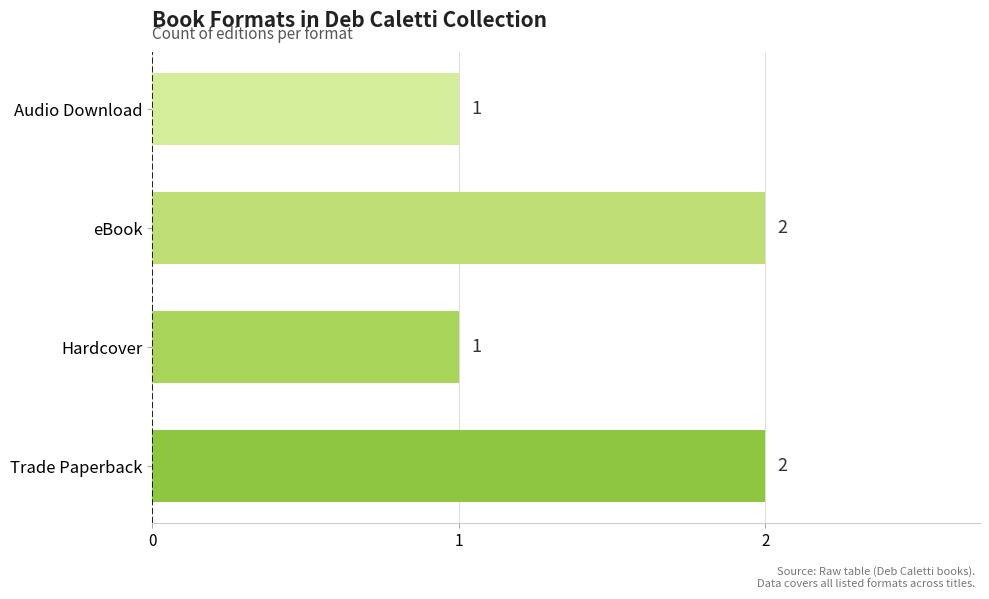

What is the sum of the values at eBook and Trade Paperback?

4